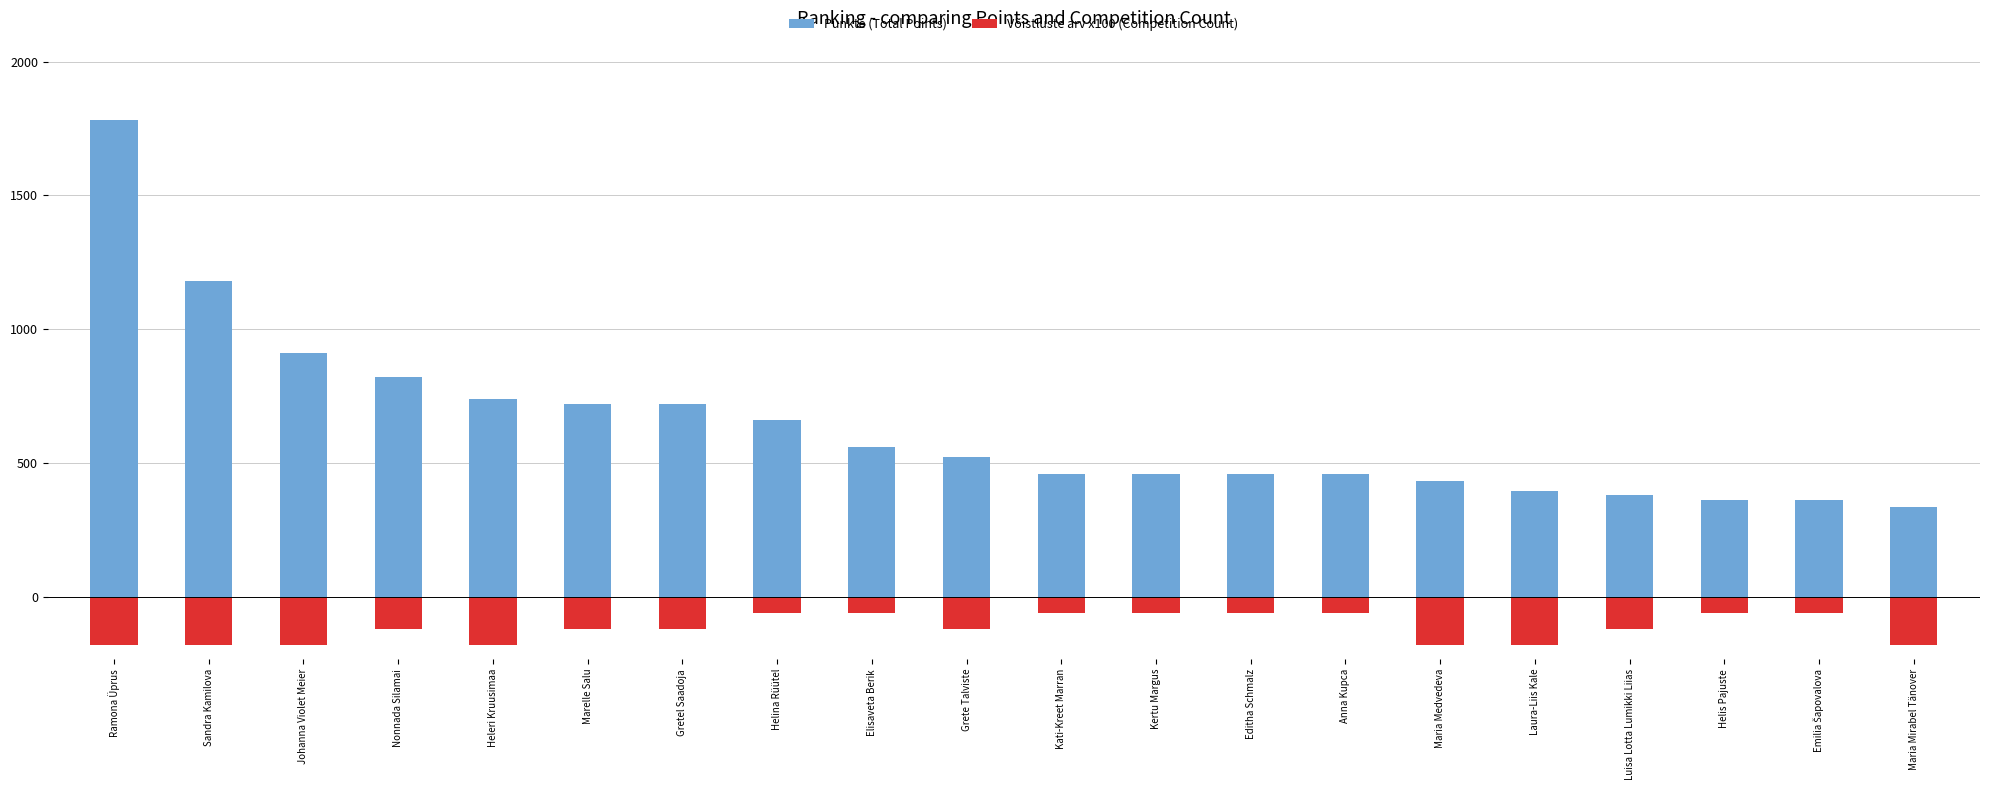

Between Johanna Violet Meier and Heleri Kruusimaa, which series saw the biggest shift?

Punkte (Total Points)